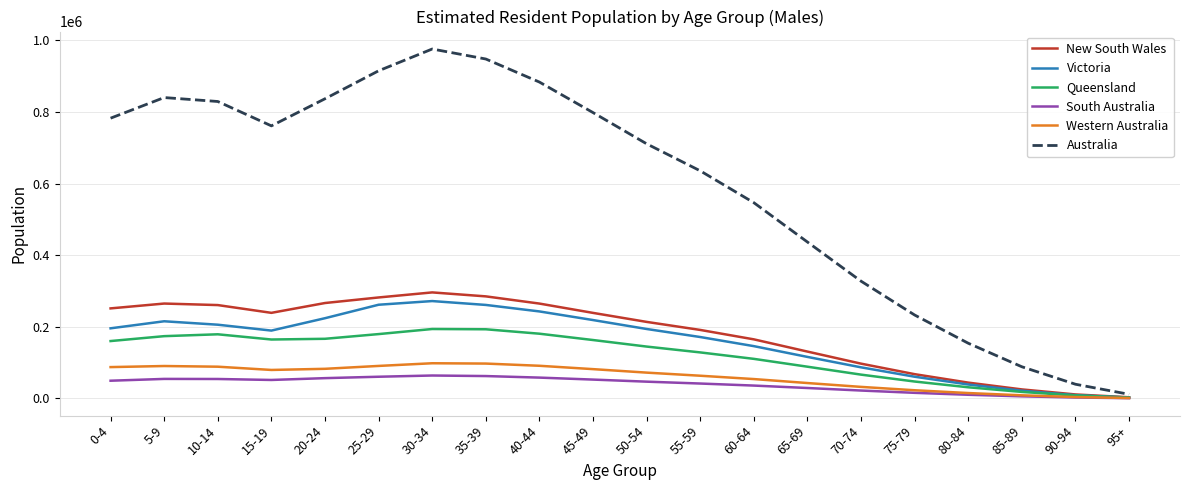

What is the highest value of the Victoria series?

271956